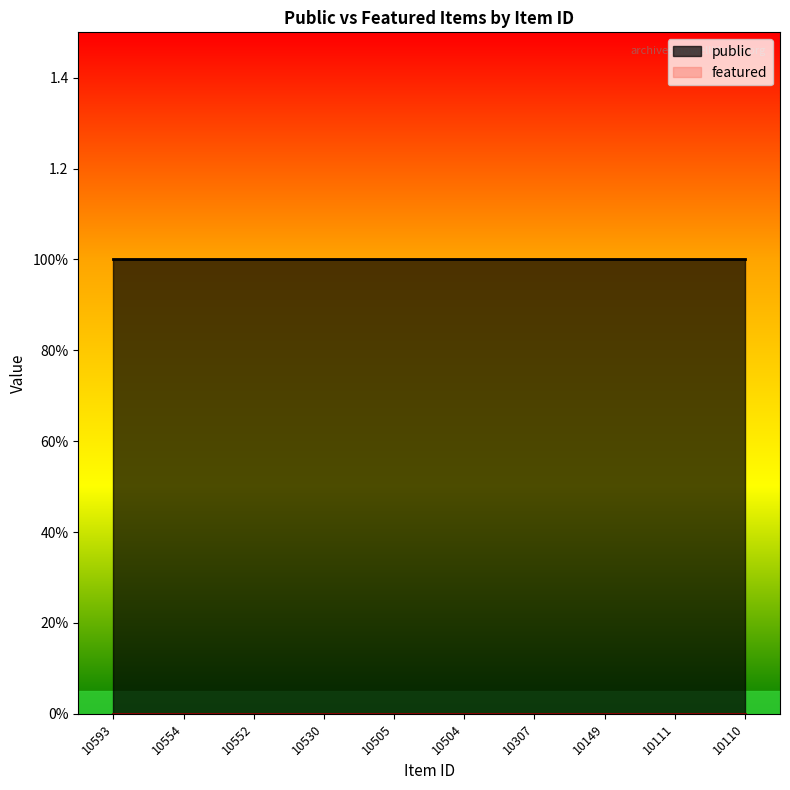

Does the chart have visible grid lines?

No